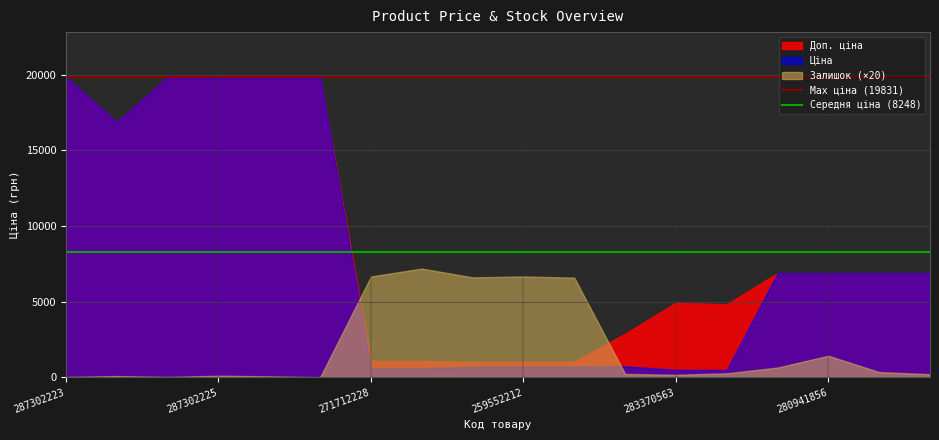

True or false: Max ціна (19831) has a value of 19831.1 at 287302225.

True